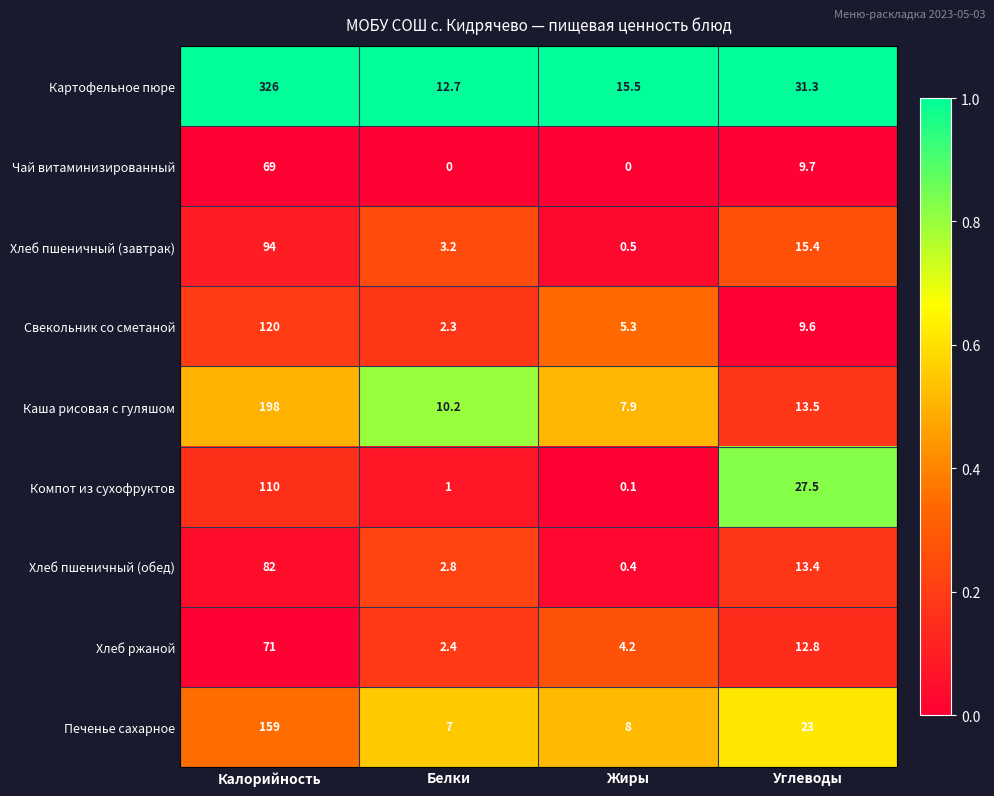

Is the value of Свекольник со сметаной at Калорийность greater than the value of Хлеб пшеничный (обед) at Калорийность?

Yes